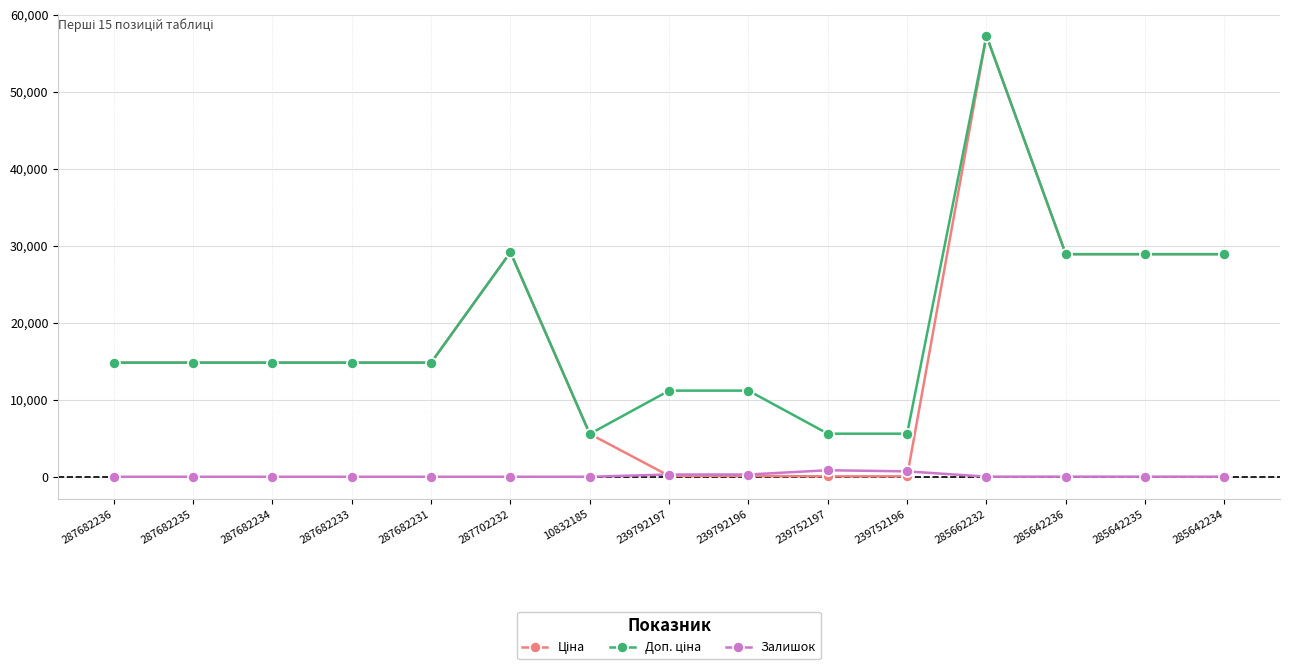

What is the maximum value shown in the chart?

57258.0